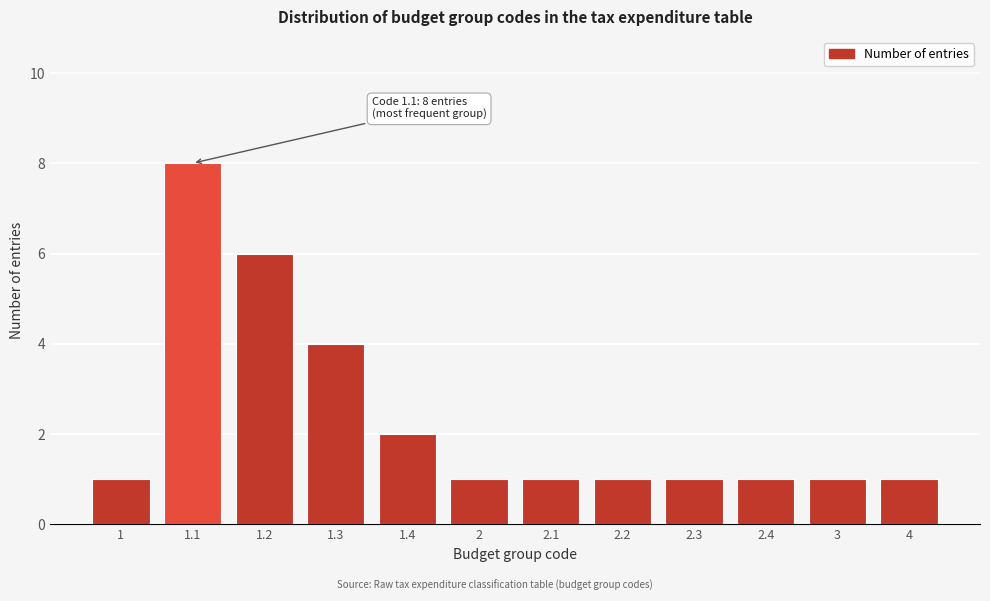

Reading left to right, what are all the values shown in this chart?

1	8	6	4	2	1	1	1	1	1	1	1